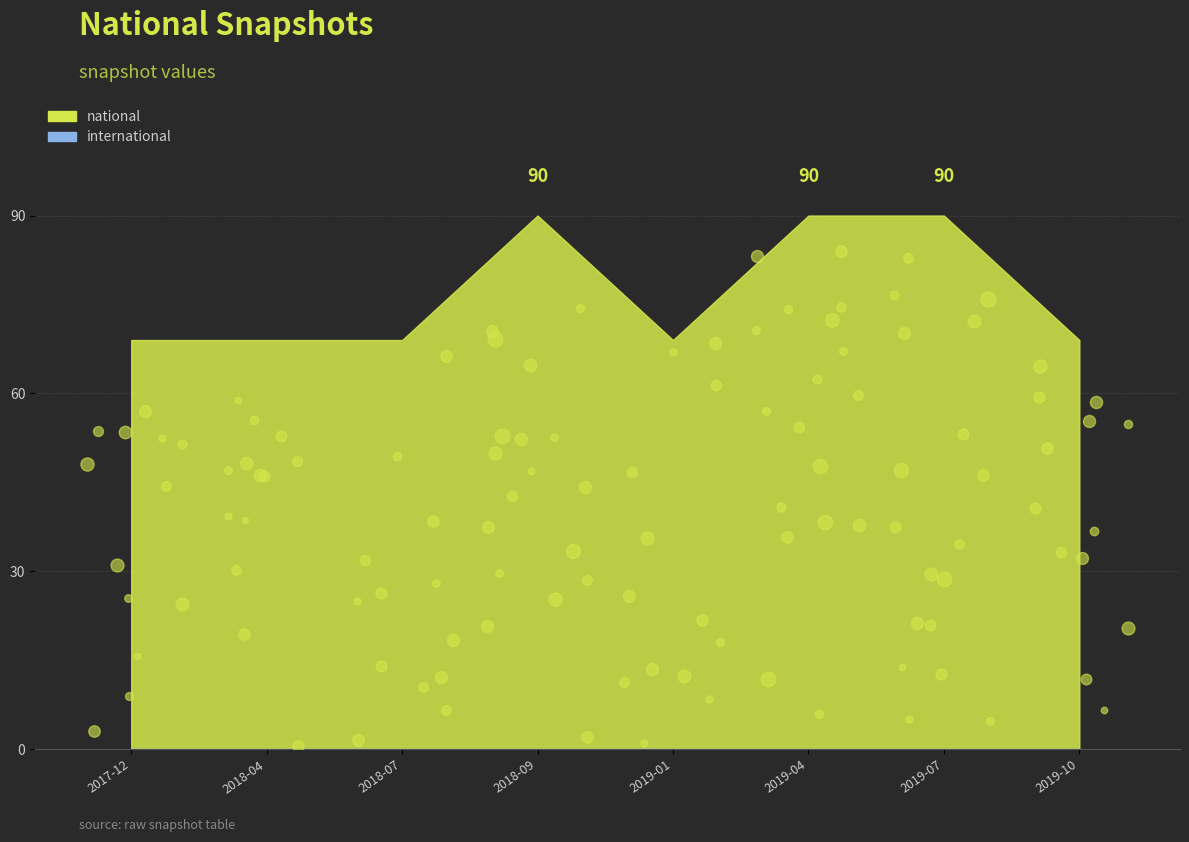

What are all the series names shown in the legend?

national, international